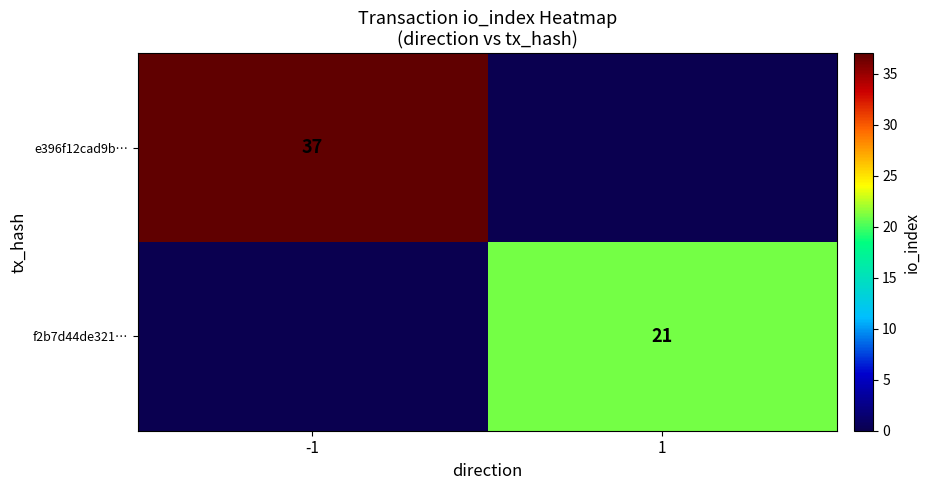

True or false: e396f12cad9b… has a value of 66 at -1.

False